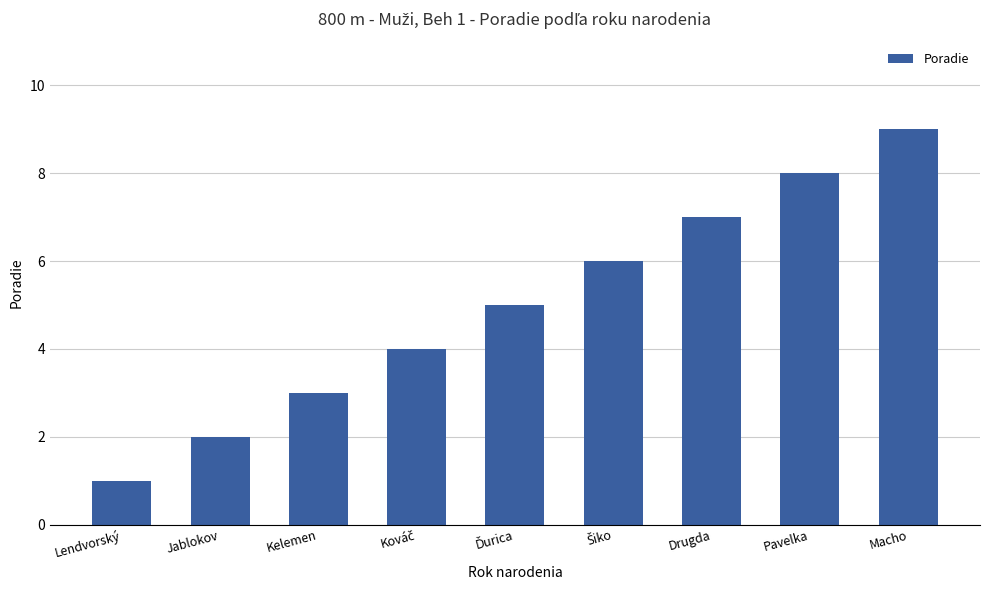

What is the average value?

5